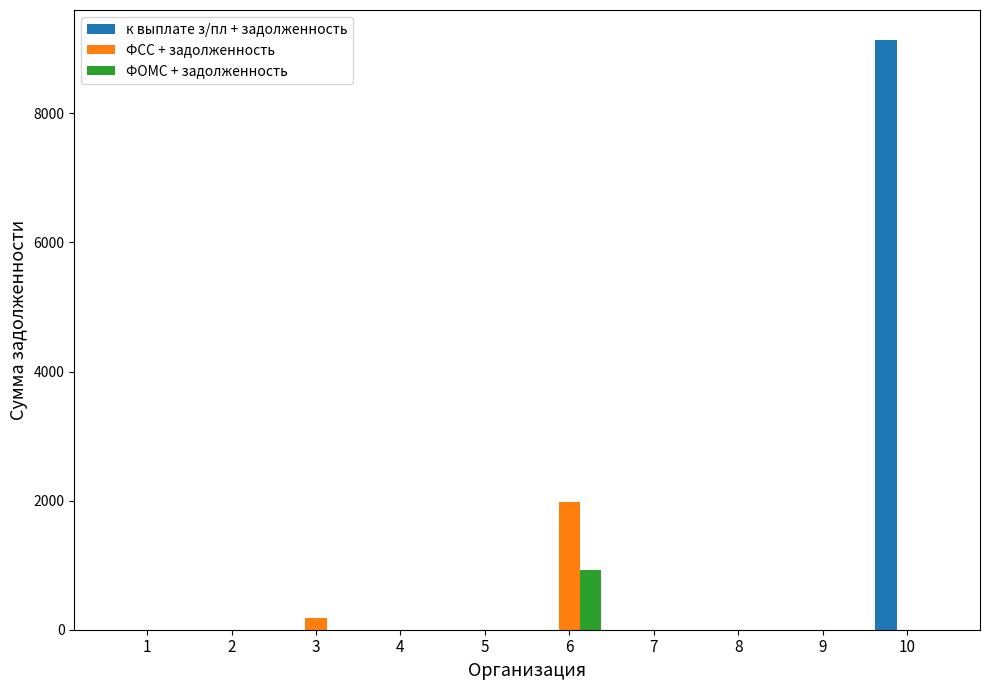

Reading left to right, transcribe all the data shown in this chart.

к выплате з/пл + задолженность: 1=0	2=0	3=0	4=0	5=0	6=0	7=0	8=0	9=0	10=9144
ФСС + задолженность: 1=0	2=0	3=174	4=0	5=0	6=1972	7=0	8=0	9=0	10=0
ФОМС + задолженность: 1=0	2=0	3=0	4=0	5=0	6=918	7=0	8=0	9=0	10=0